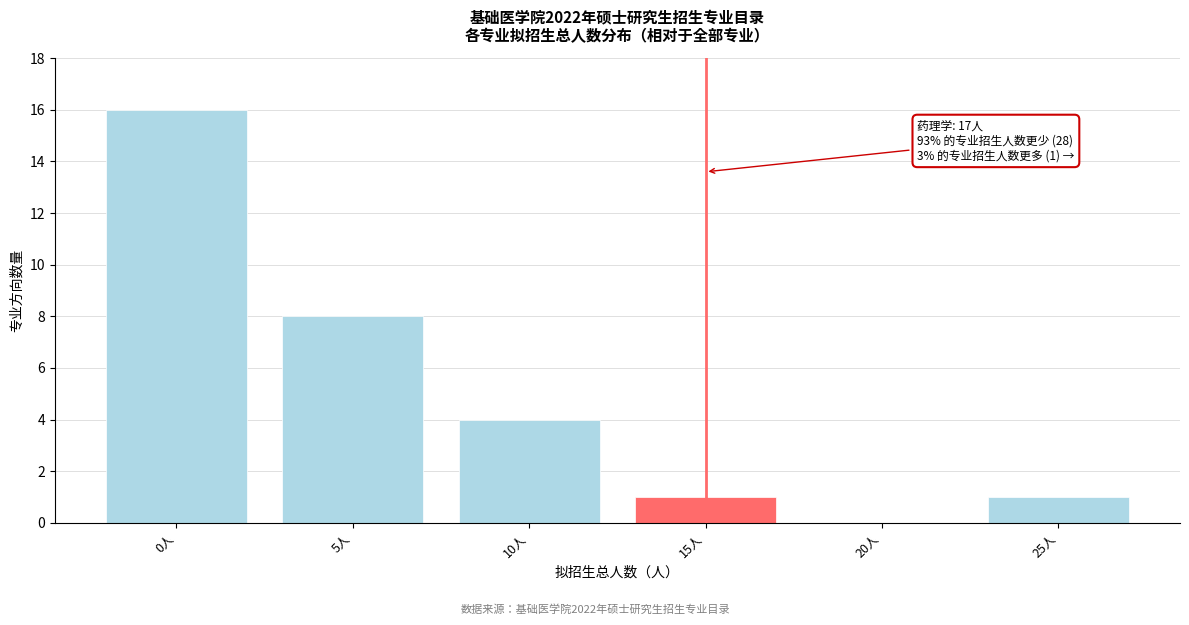

Reading left to right, extract all data points from this chart.

0人=16	5人=8	10人=4	15人=1	20人=0	25人=1